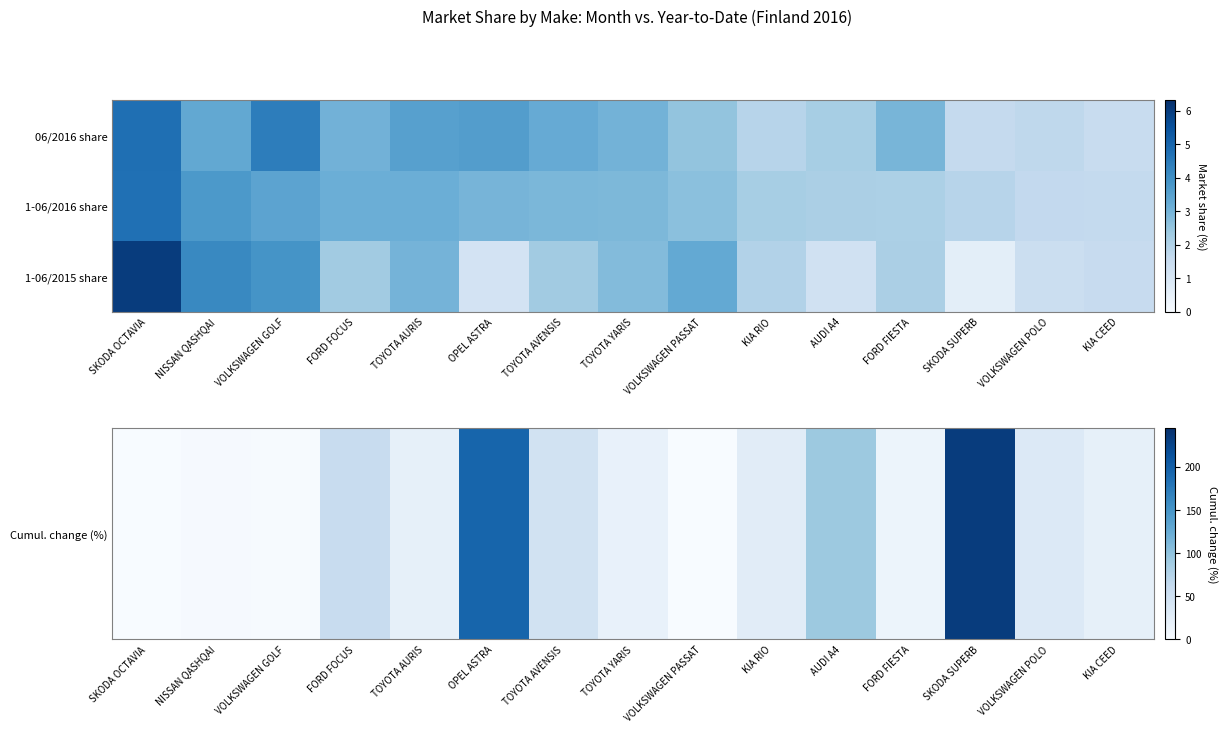

Which series has the largest range (max minus min)?

Cumul. change (%)